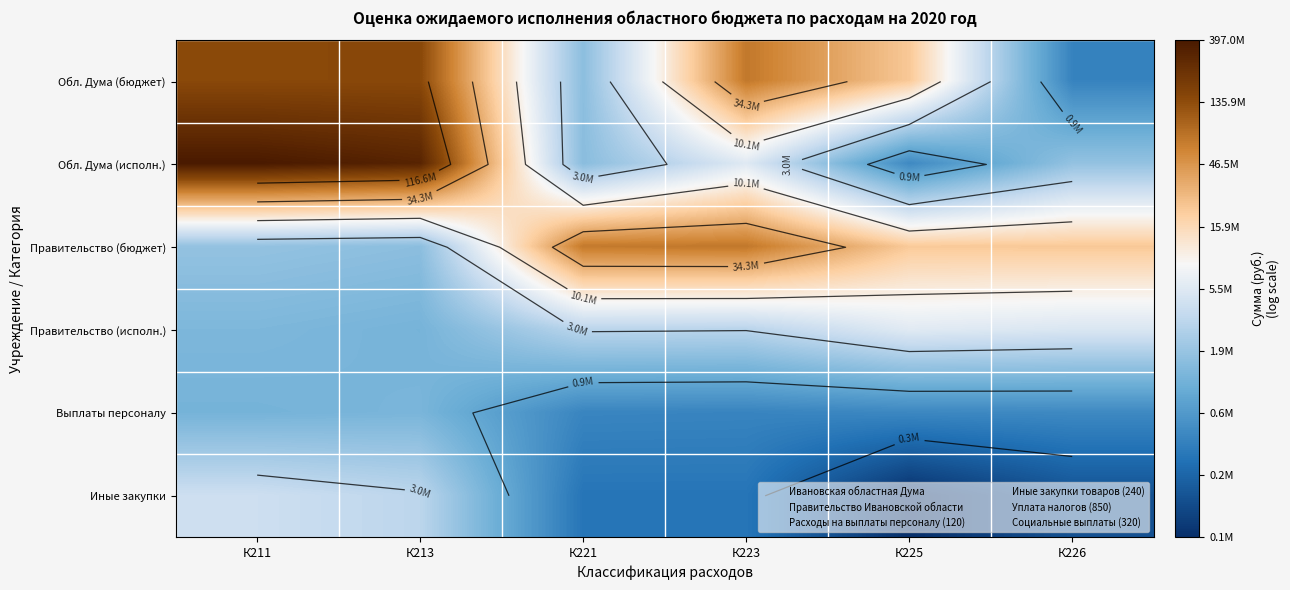

How many data points does each series have?

6